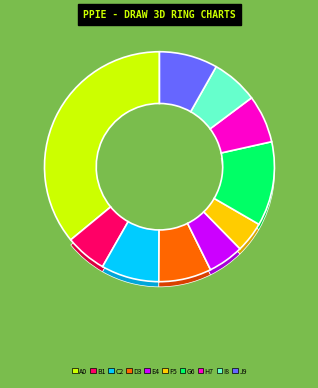

Is Fixed Coupon FR0035 the majority of the pie?

No